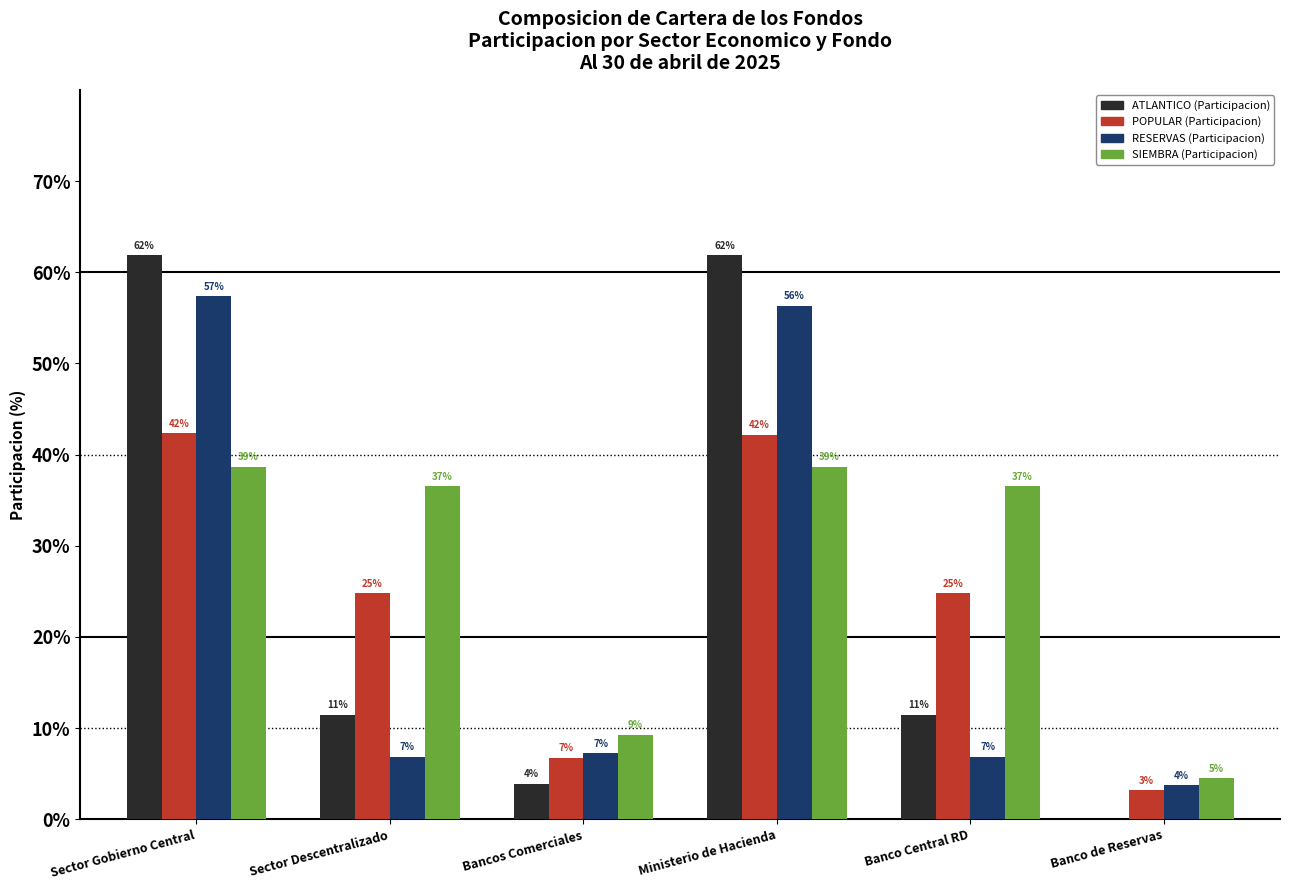

Which series has the largest range (max minus min)?

ATLANTICO (Participacion)